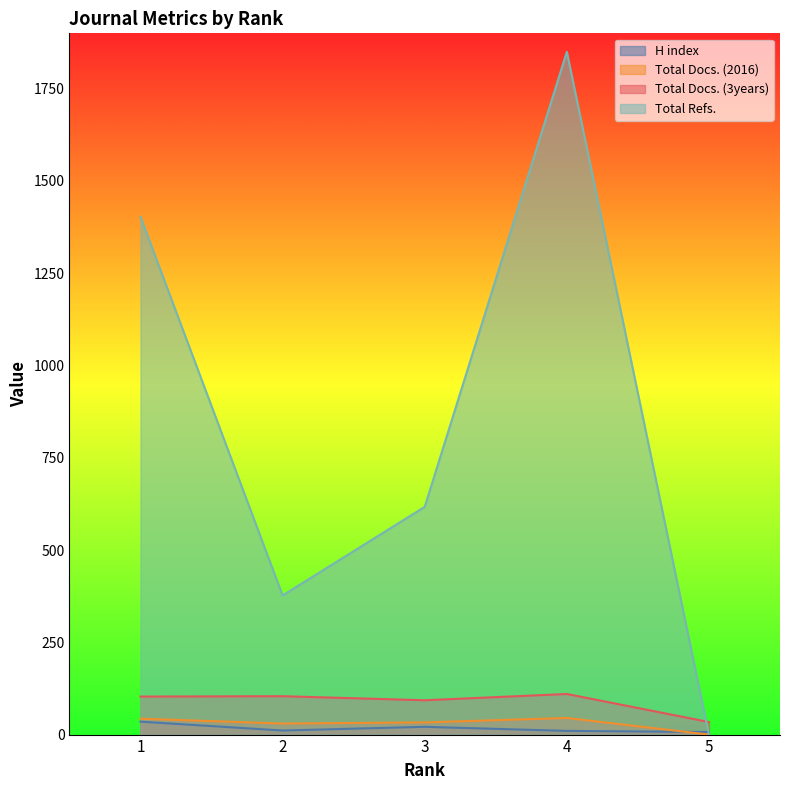

How many lines are shown in the chart?

4